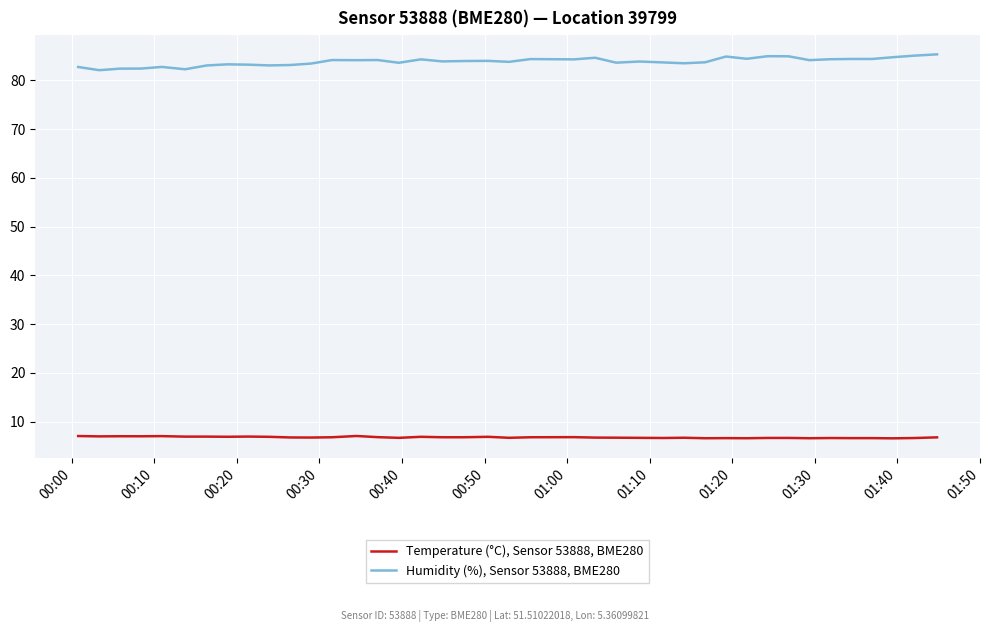

True or false: Humidity (%), Sensor 53888, BME280 and Temperature (°C), Sensor 53888, BME280 cross at least once.

False